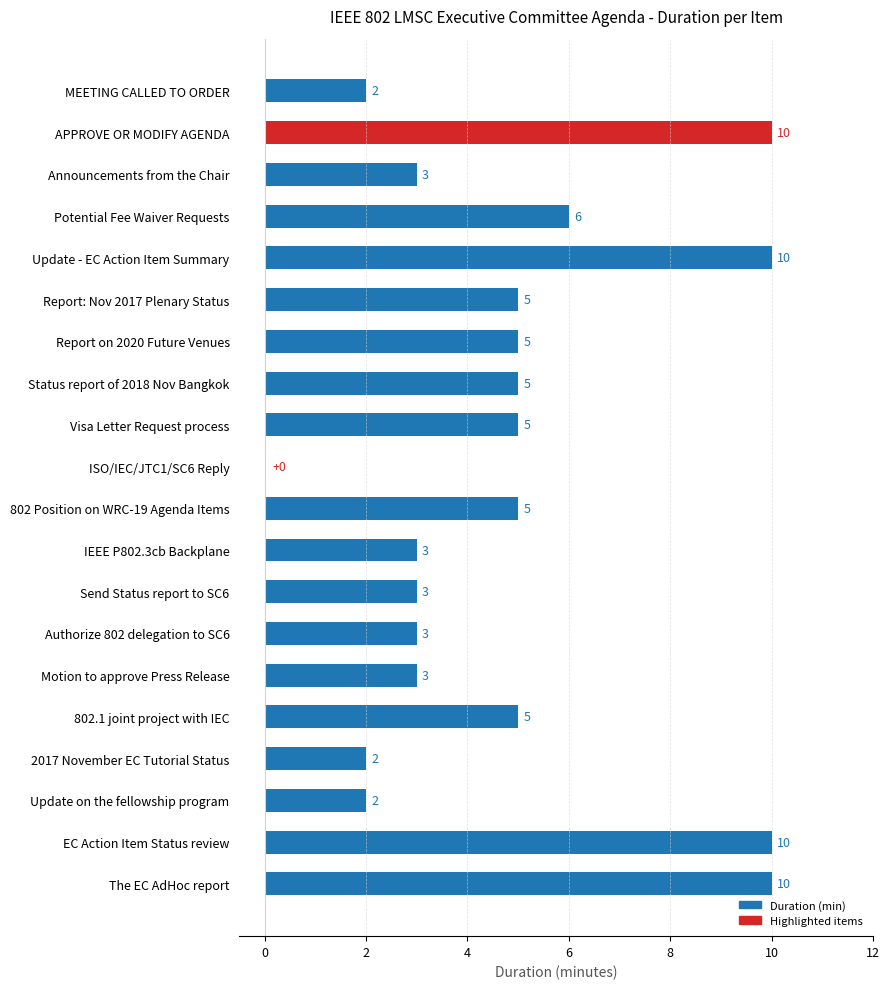

True or false: the data shows 10 at EC Action Item Status review.

True